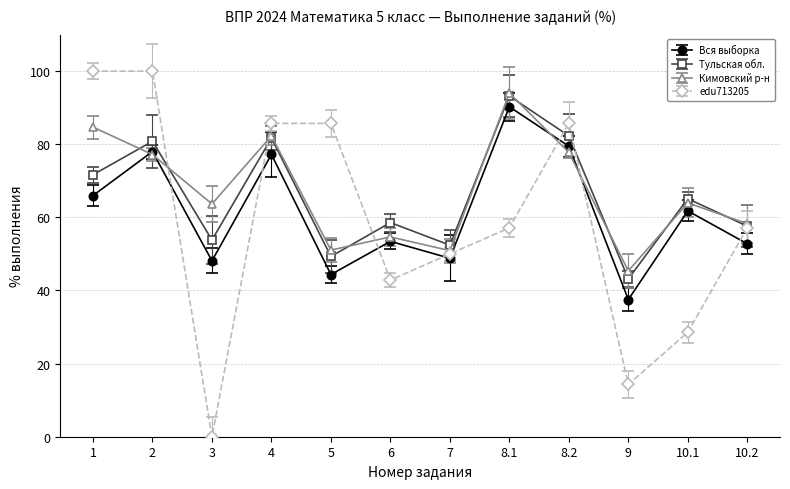

In Кимовский р-н, how many points are lower than both neighbors (excluding endpoints)?

4